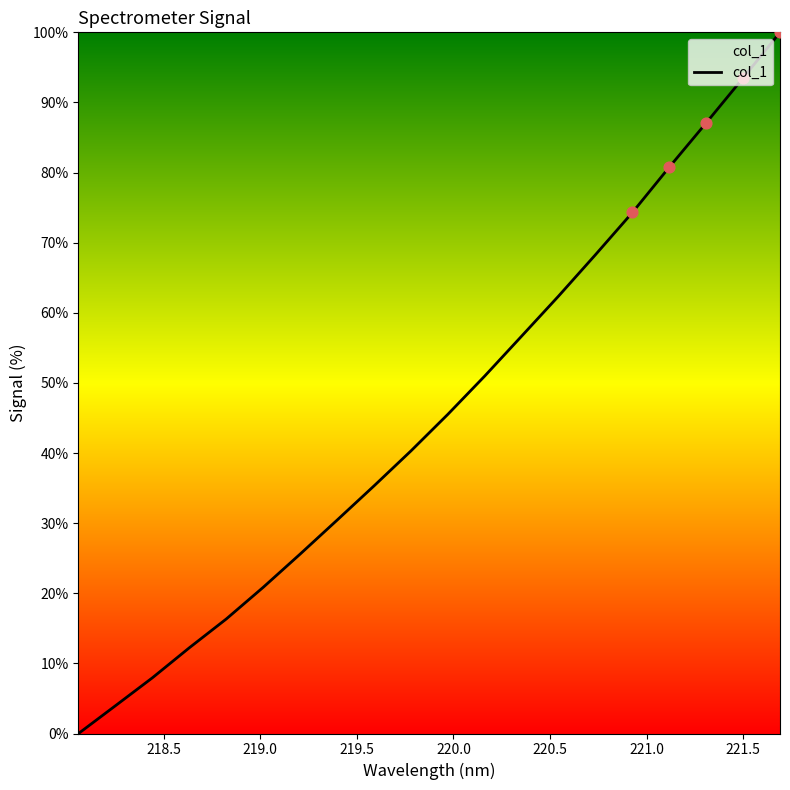

What is the greatest value displayed?

100.0